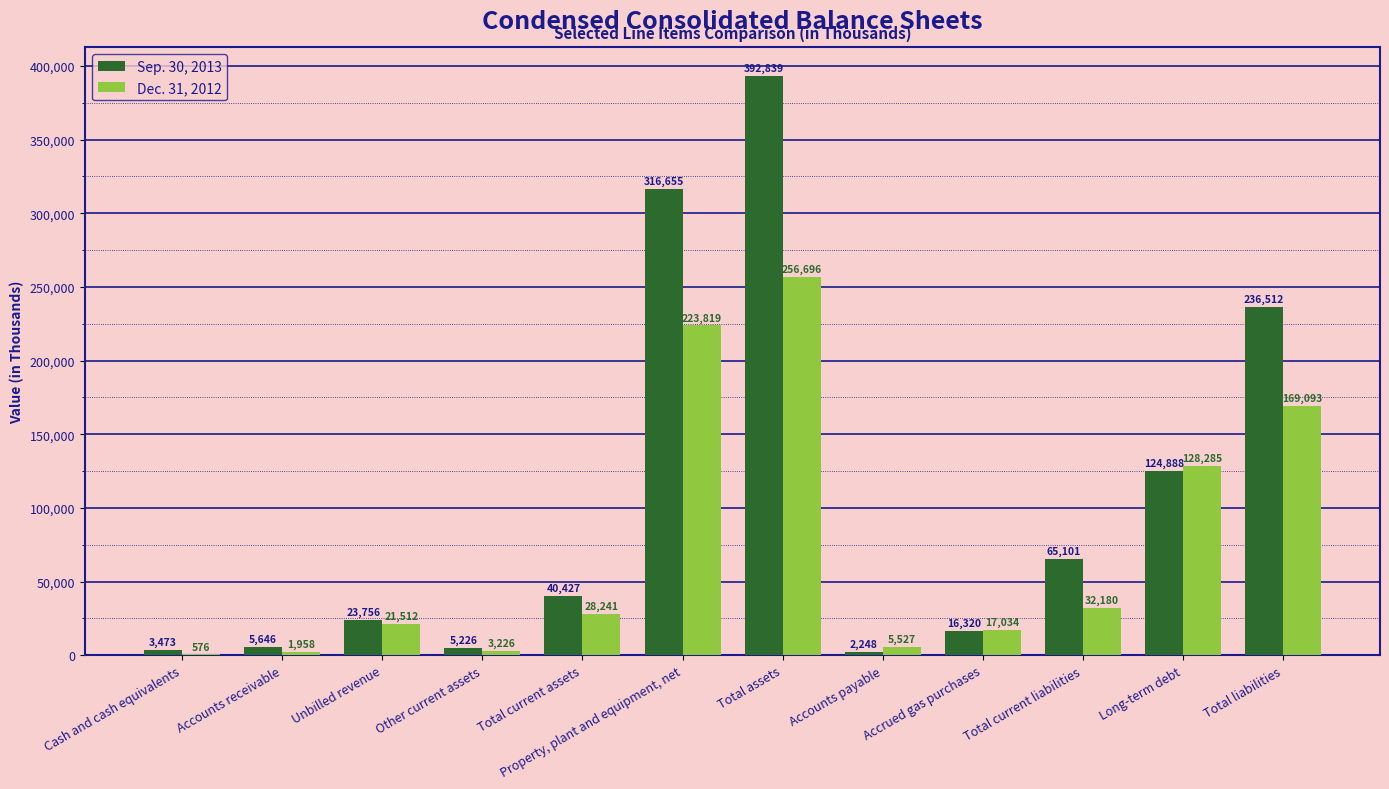

At which category is the sum across all series the highest?

Total assets